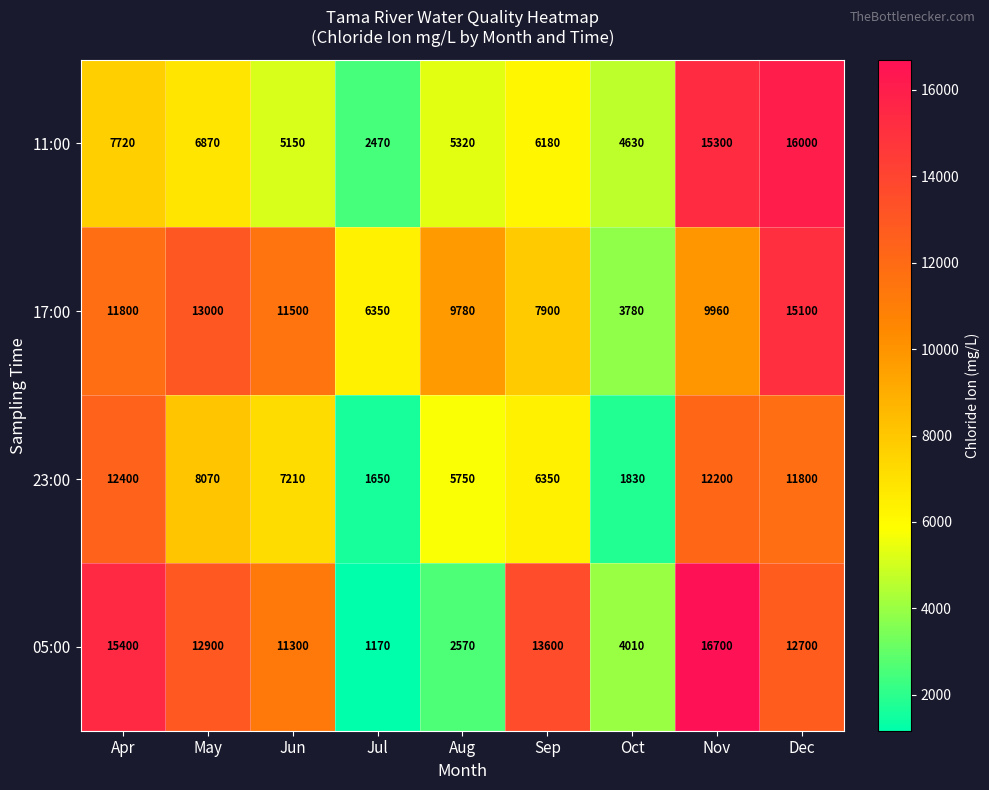

Which series changed the most between Jul and Nov?

05:00